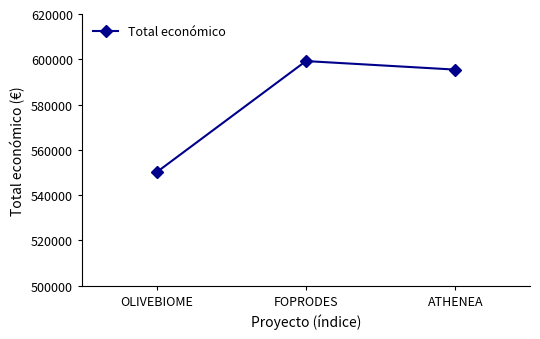

True or false: the data shows 550111 at OLIVEBIOME.

True